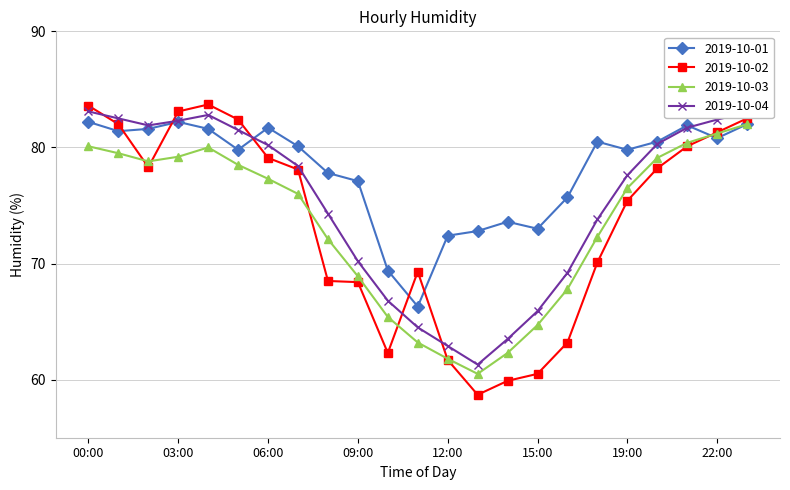

How many lines are shown in the chart?

4